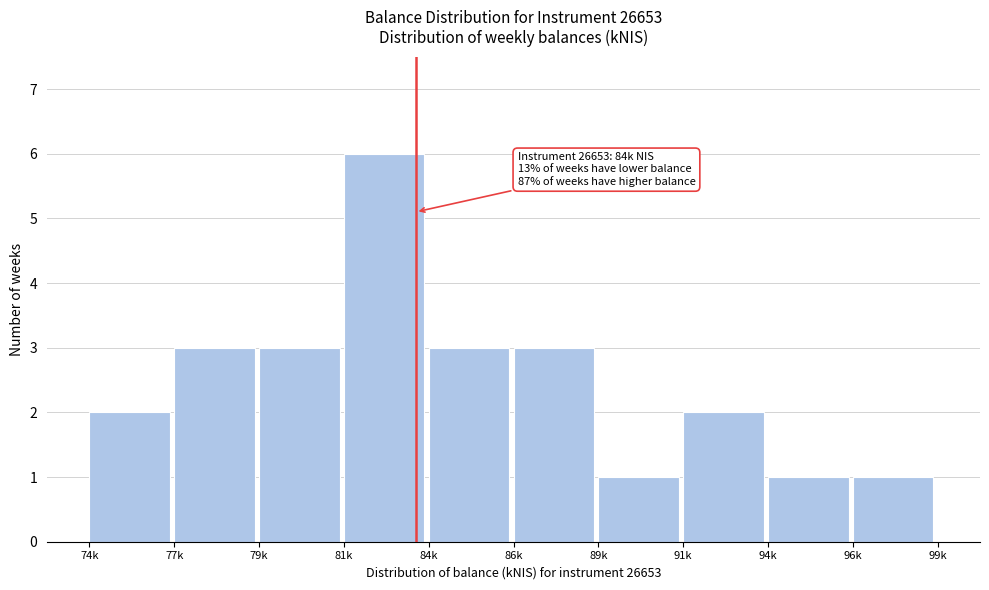

Reading left to right, extract all data points from this chart.

74k=2	77k=3	79k=3	81k=6	84k=3	86k=3	89k=1	91k=2	94k=1	96k=1